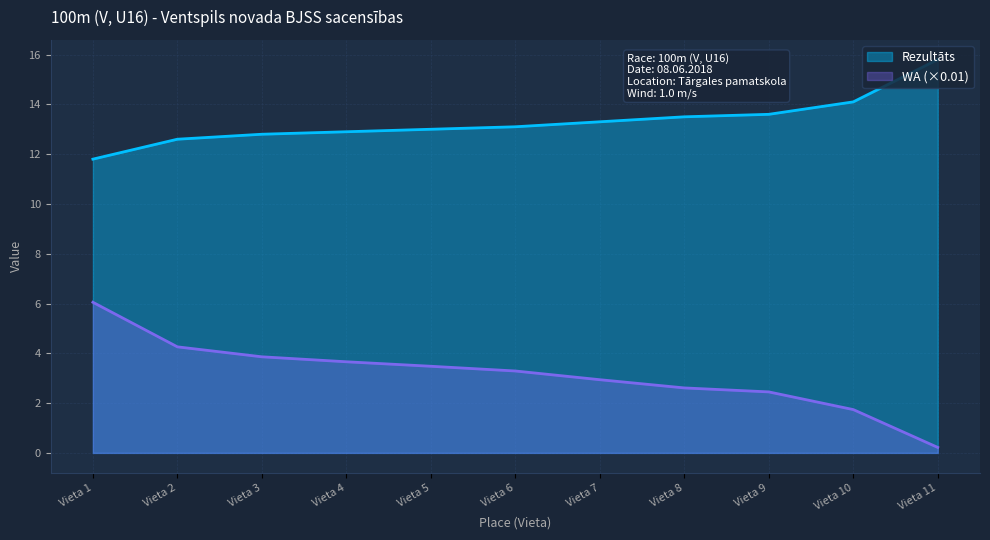

What is the value of the WA point at the 7th from the left?

2.9